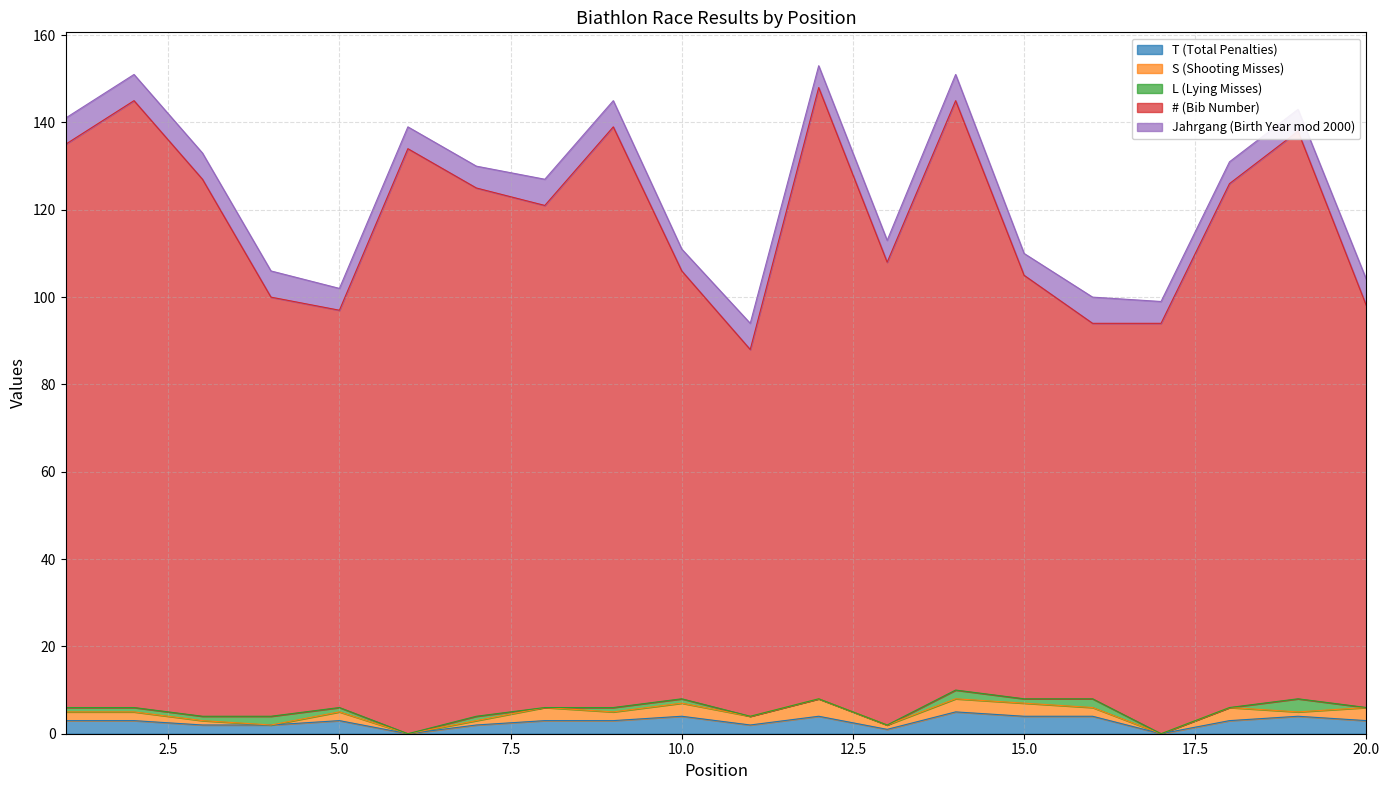

What are all the series names shown in the legend?

T (Total Penalties), S (Shooting Misses), L (Lying Misses), # (Bib Number), Jahrgang (Birth Year mod 2000)